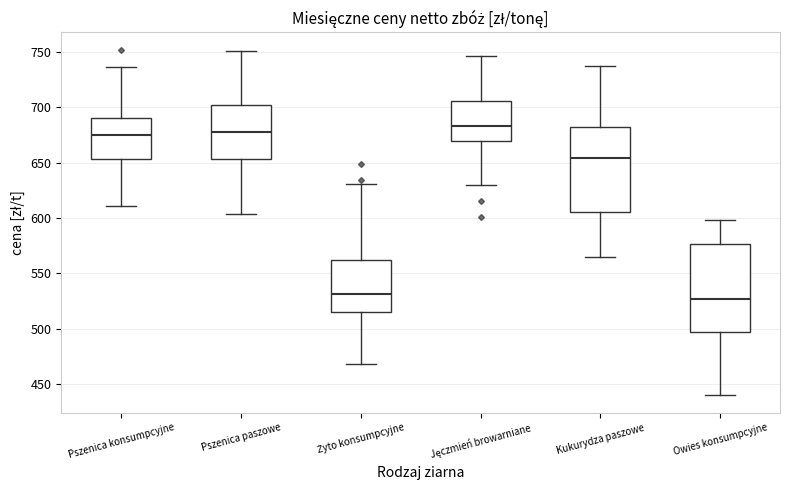

Reading left to right, read every box against the y-axis: the position of its median line, the range the box covers, and the ends of its whiskers. The values are not printed on the chart, so give them approximately, as read against the axis.

Pszenica konsumpcyjne: median 675, box 655 to 690, whiskers 610 to 735
Pszenica paszowe: median 675, box 655 to 700, whiskers 605 to 750
Żyto konsumpcyjne: median 530, box 515 to 560, whiskers 470 to 630
Jęczmień browarniane: median 685, box 670 to 705, whiskers 630 to 745
Kukurydza paszowe: median 655, box 605 to 680, whiskers 565 to 740
Owies konsumpcyjne: median 525, box 495 to 575, whiskers 440 to 600